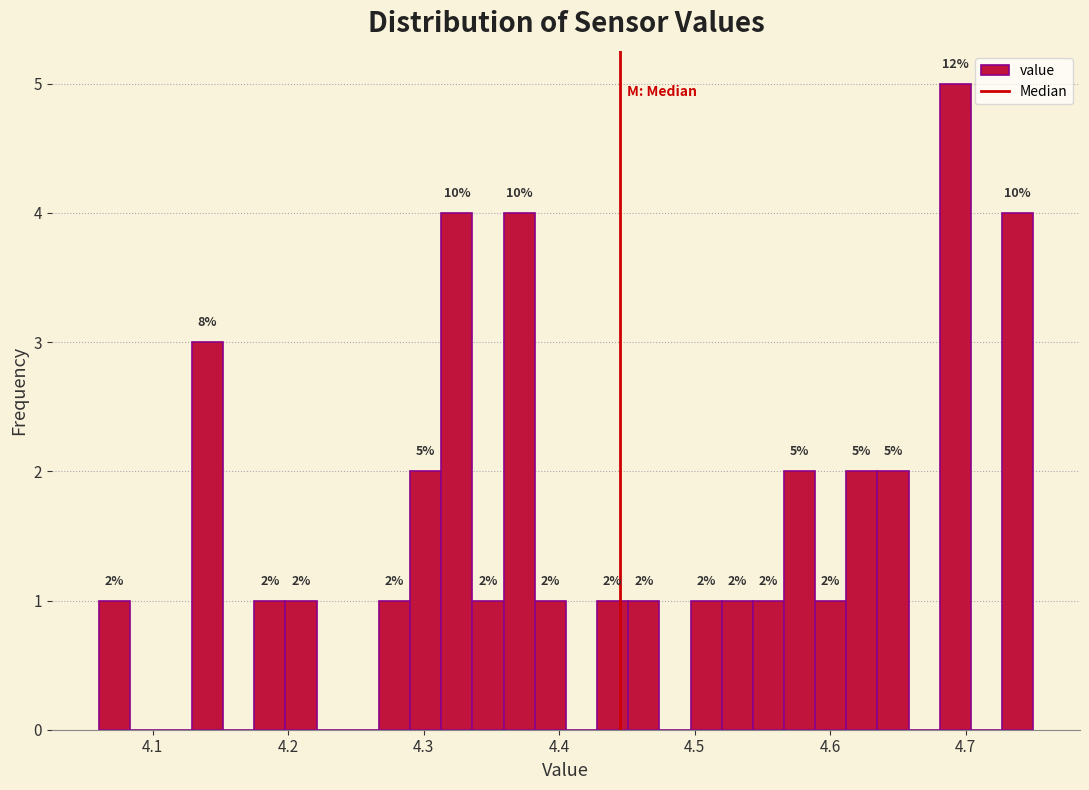

Read against the x-axis, roughly where is the centre of the tallest bar?

4.69